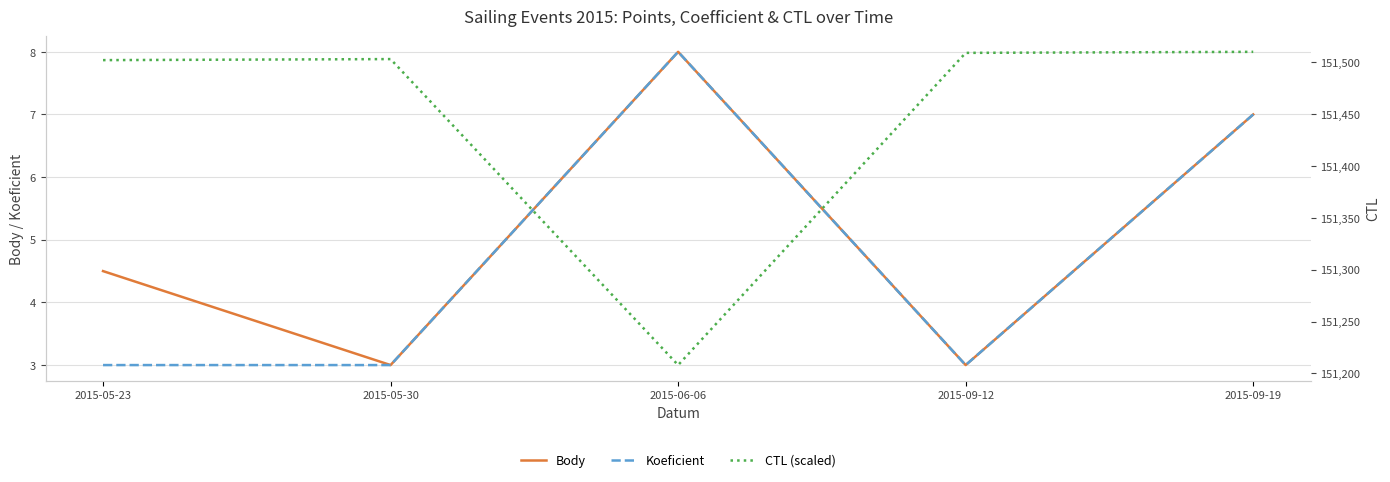

True or false: CTL (scaled) and Koeficient cross at least once.

False